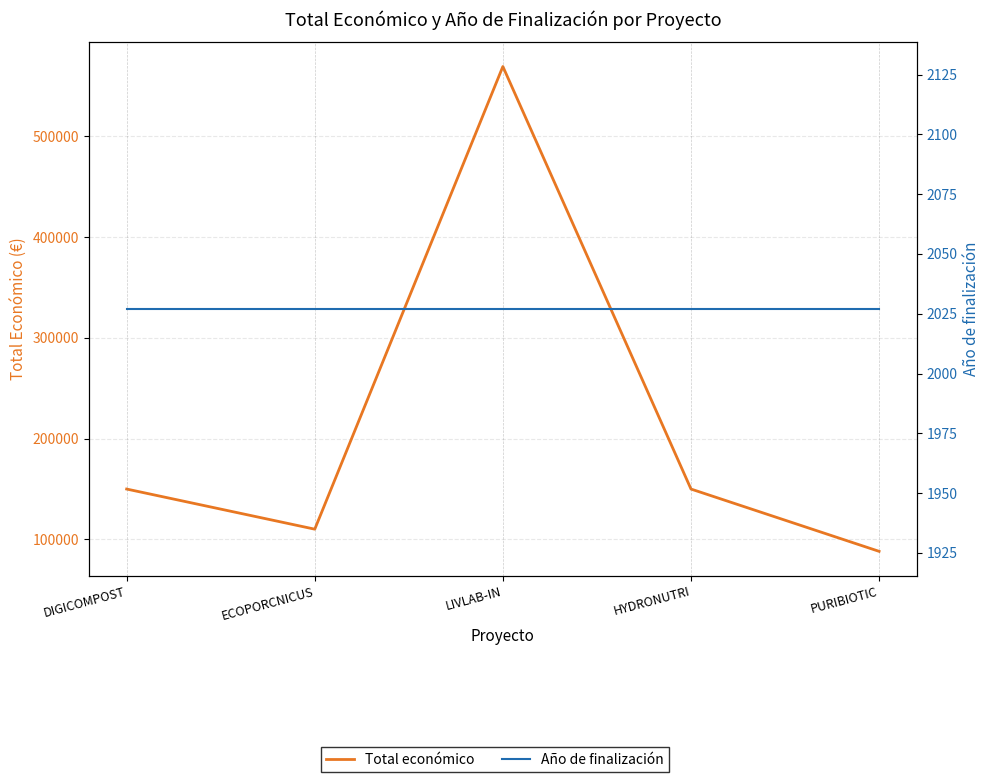

What are all the series names shown in the legend?

Total económico, Año de finalización